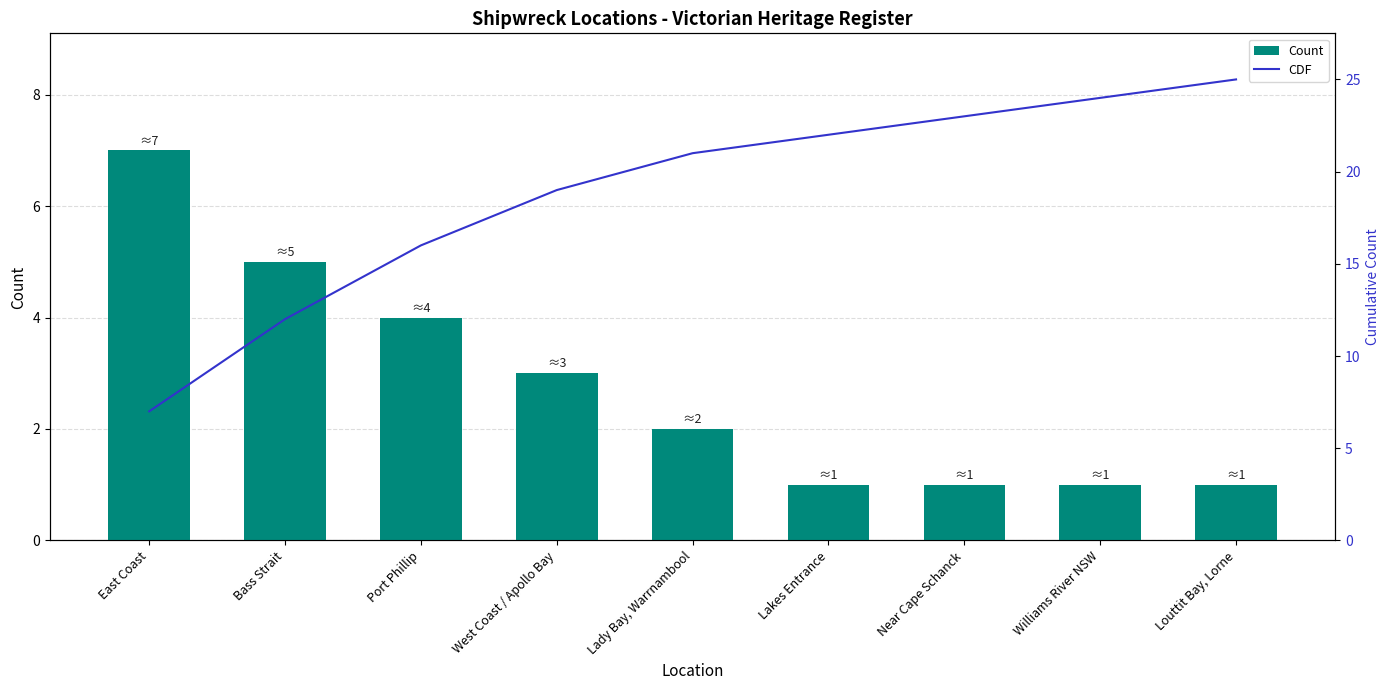

What is the sum of all Count values?

25